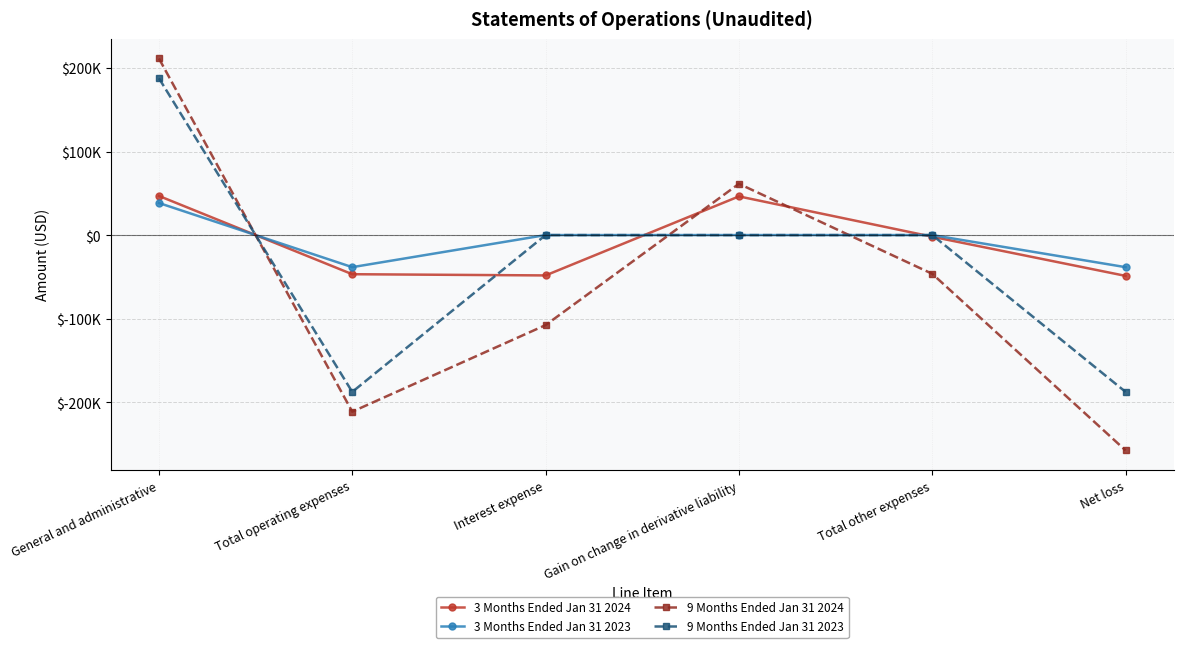

What are all the series names shown in the legend?

3 Months Ended Jan 31 2024, 3 Months Ended Jan 31 2023, 9 Months Ended Jan 31 2024, 9 Months Ended Jan 31 2023